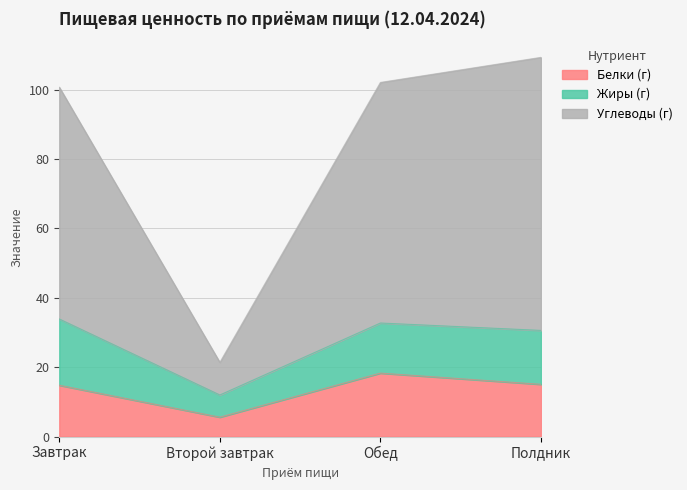

How many interior local valleys does the Белки (г) series have?

1